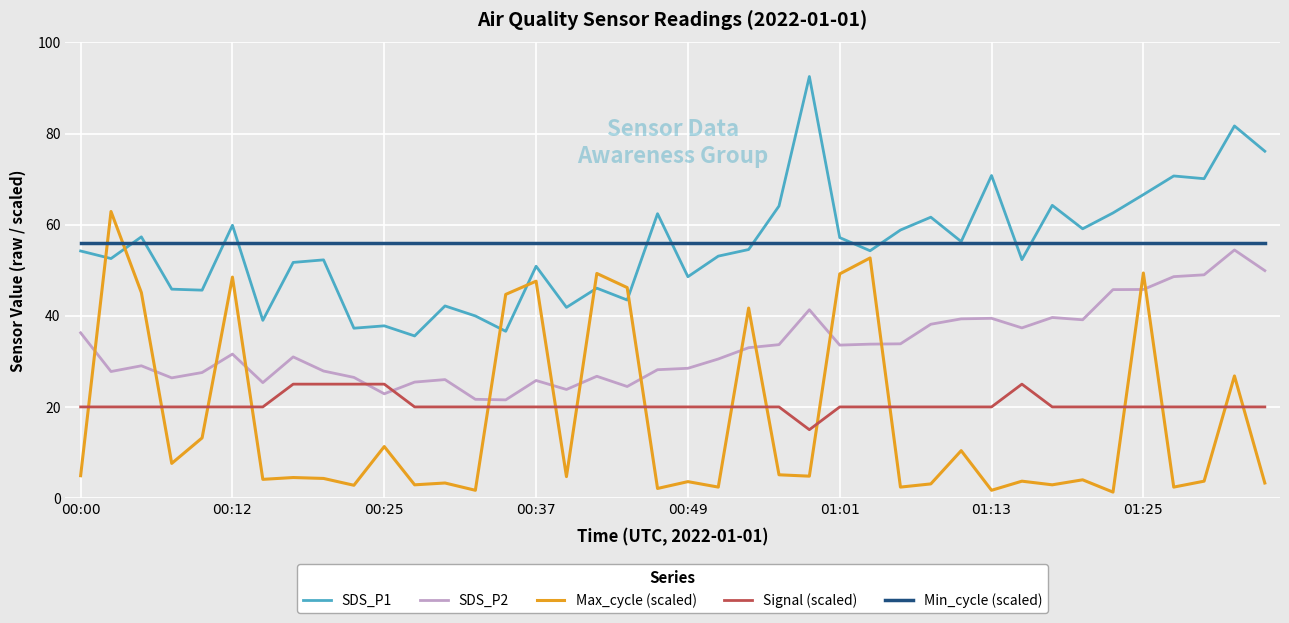

Which series ends up on top after the final intersection of SDS_P1 and Max_cycle (scaled)?

SDS_P1